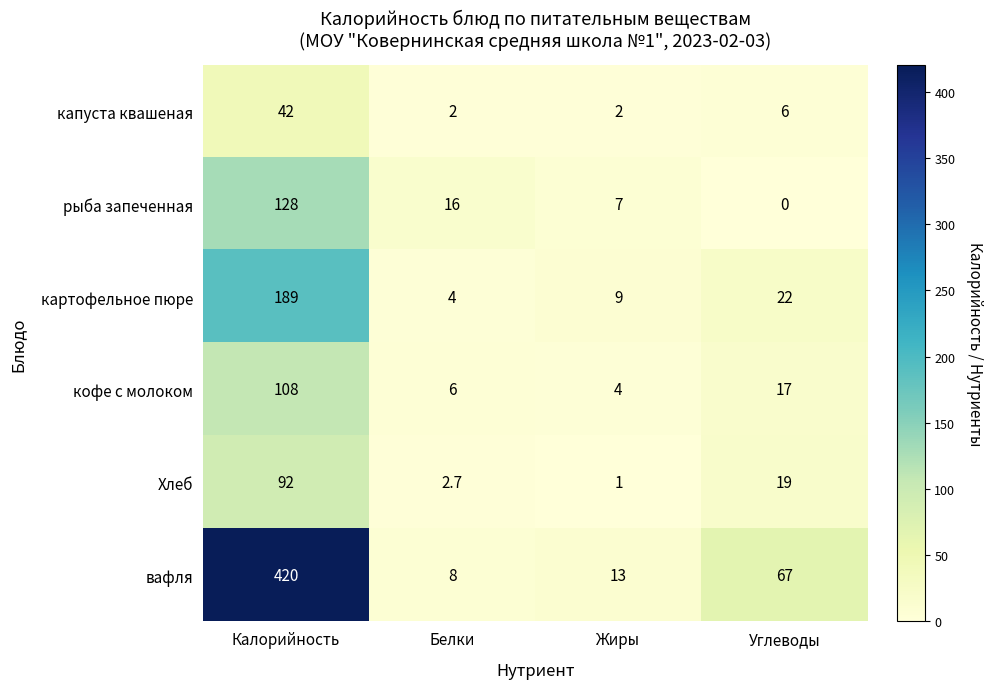

The кофе с молоком series shows 17.0 at Углеводы. True or false?

True